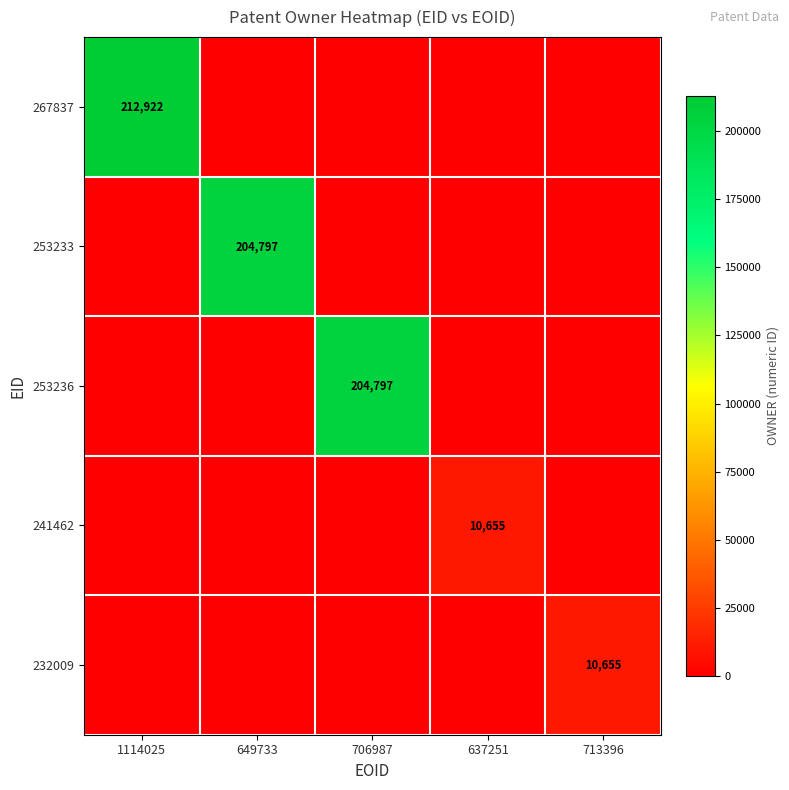

What is the sum of all 267837 values?

212922